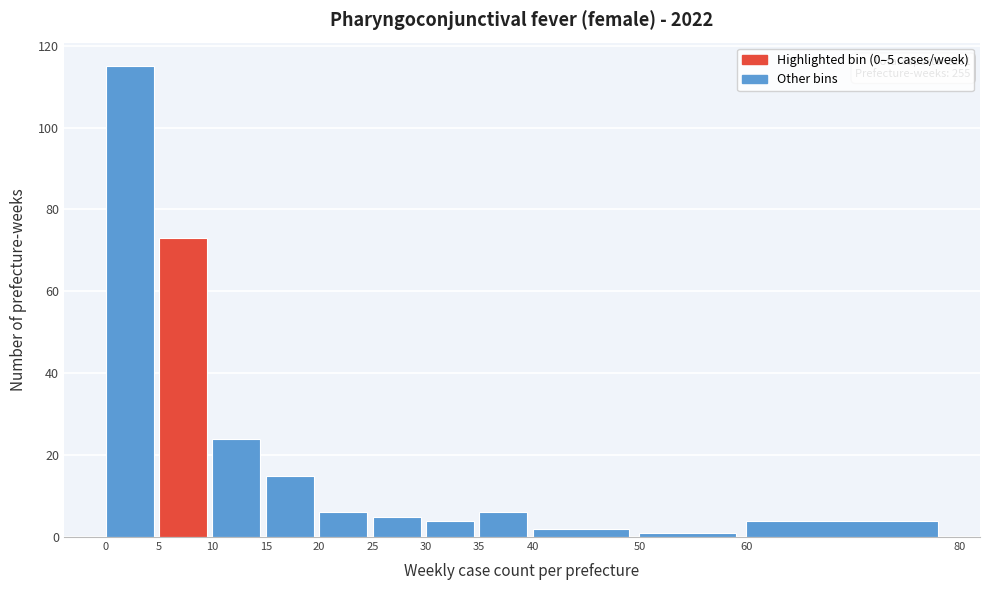

Over which range of the x-axis is the bar tallest?

0 to 5